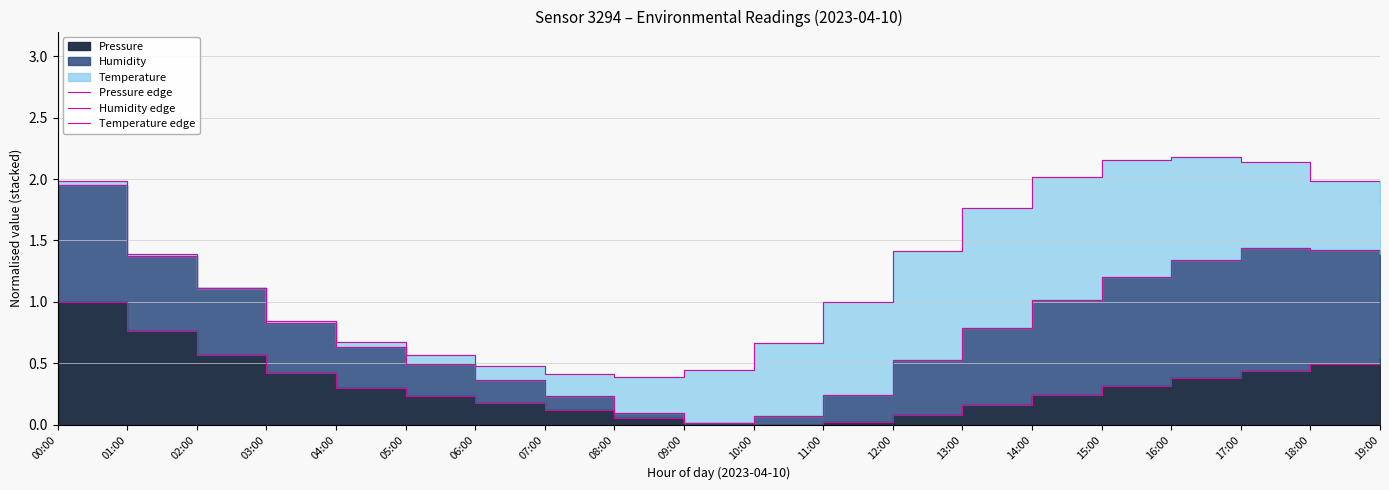

True or false: Pressure edge and Temperature edge intersect in this chart.

False